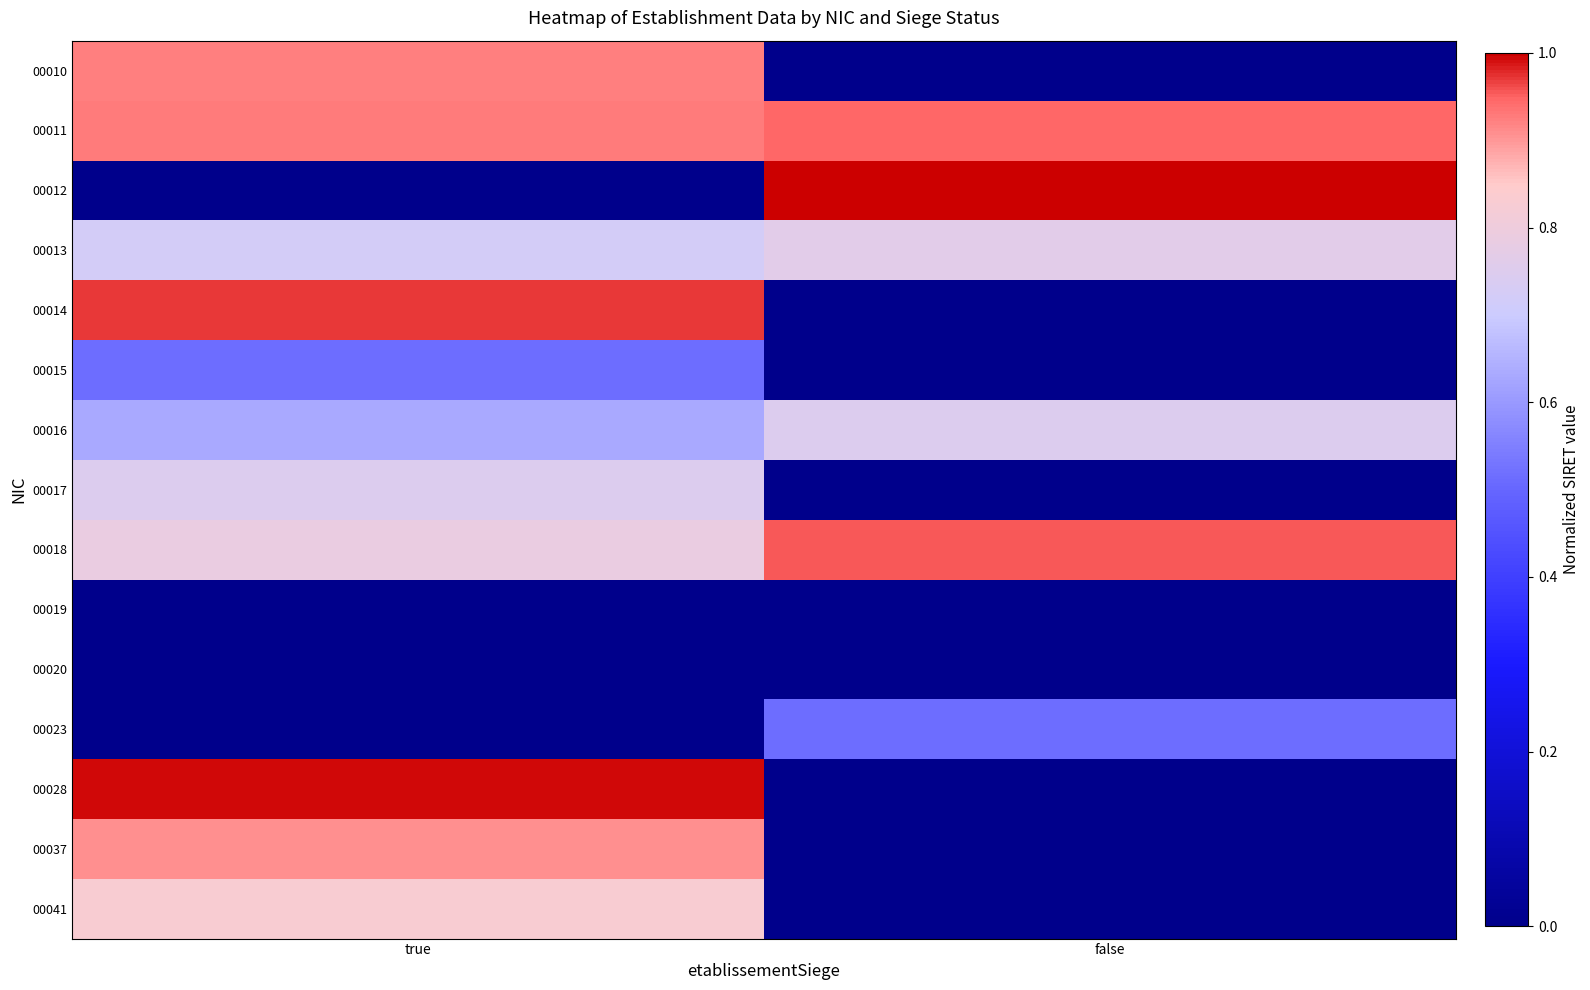

Rank the series by their maximum value, from lowest to highest.

00019, 00020, 00015, 00023, 00016, 00017, 00013, 00041, 00037, 00010, 00011, 00018, 00014, 00028, 00012